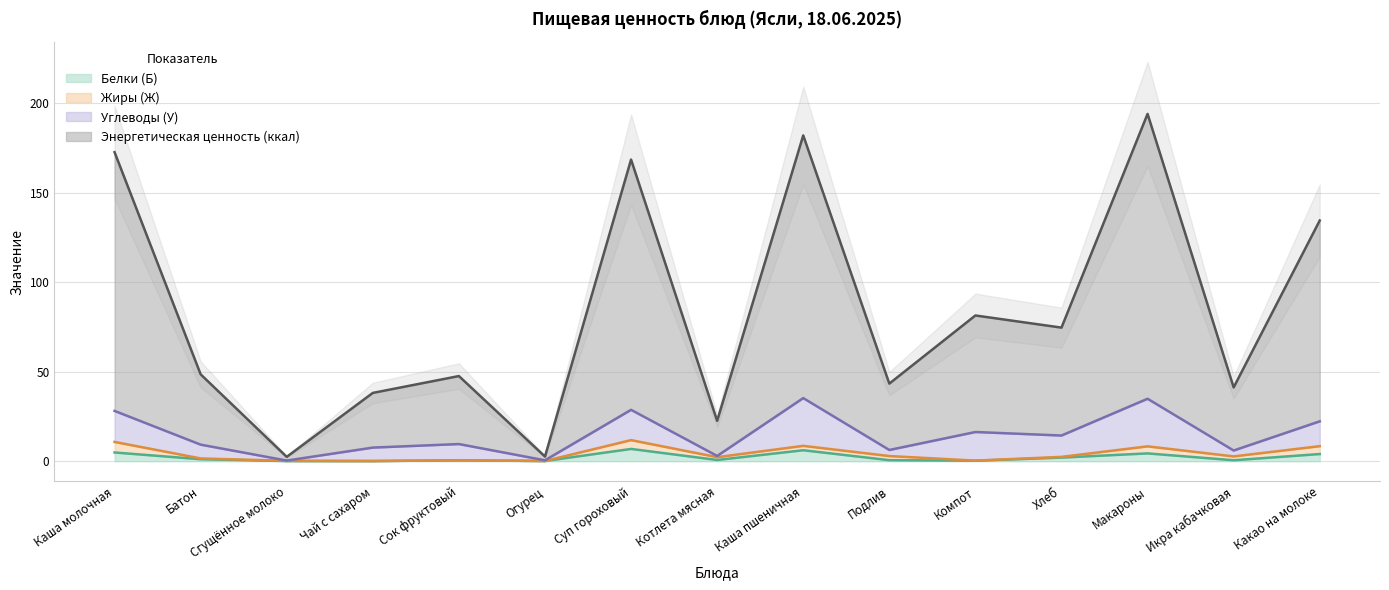

Rank the categories by Энергетическая ценность (ккал) value from lowest to highest.

Сгущённое молоко, Огурец, Котлета мясная, Чай с сахаром, Икра кабачковая, Подлив, Сок фруктовый, Батон, Хлеб, Компот, Какао на молоке, Суп гороховый, Каша молочная, Каша пшеничная, Макароны